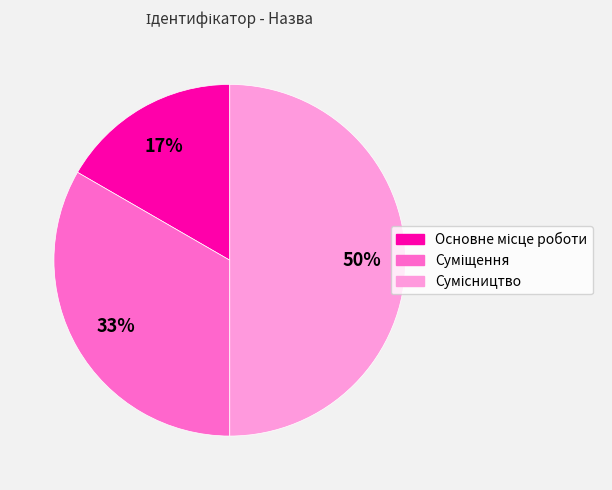

To the nearest percent, what is the average slice percentage?

33%